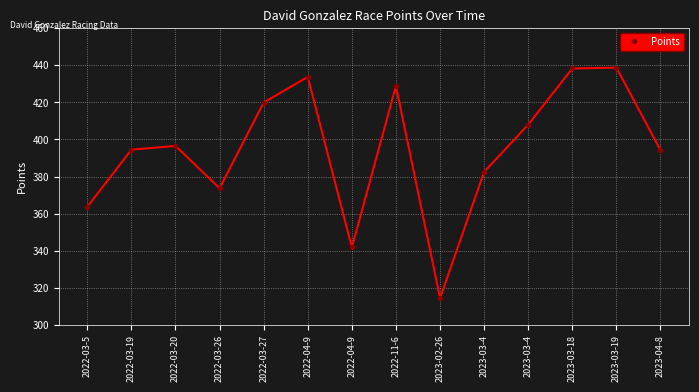

What is the sum of the values at 2022-11-6 and 2023-04-8?

823.1